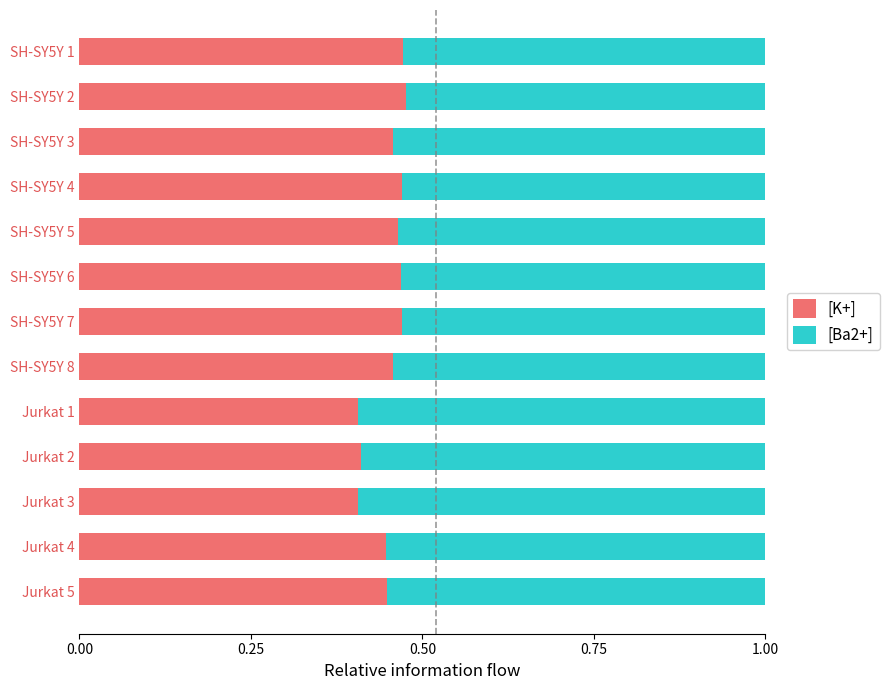

Count the [K+] values in the range 0 to 1.

13